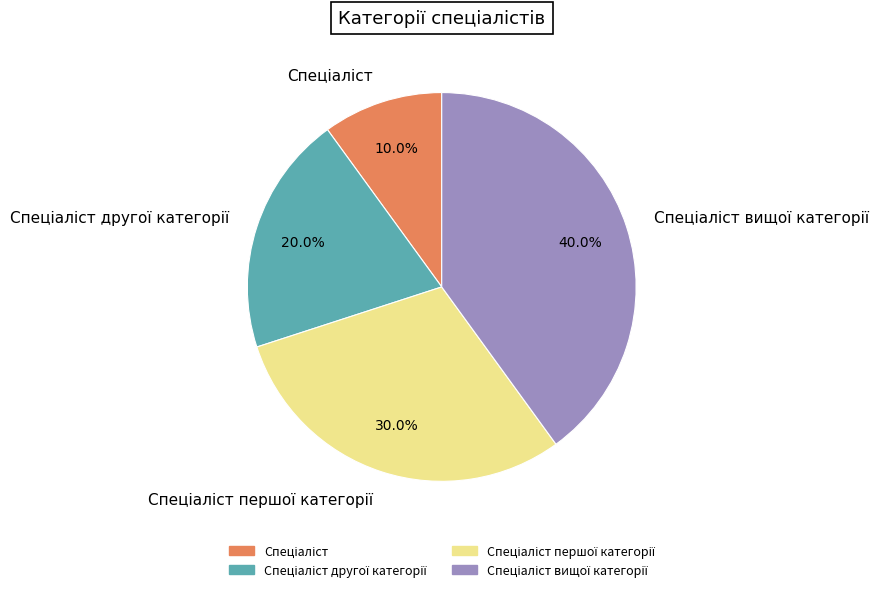

Is there a majority slice in this chart?

No